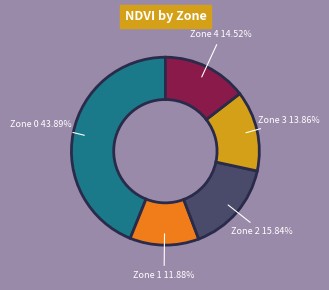

Is there a majority slice in this chart?

No